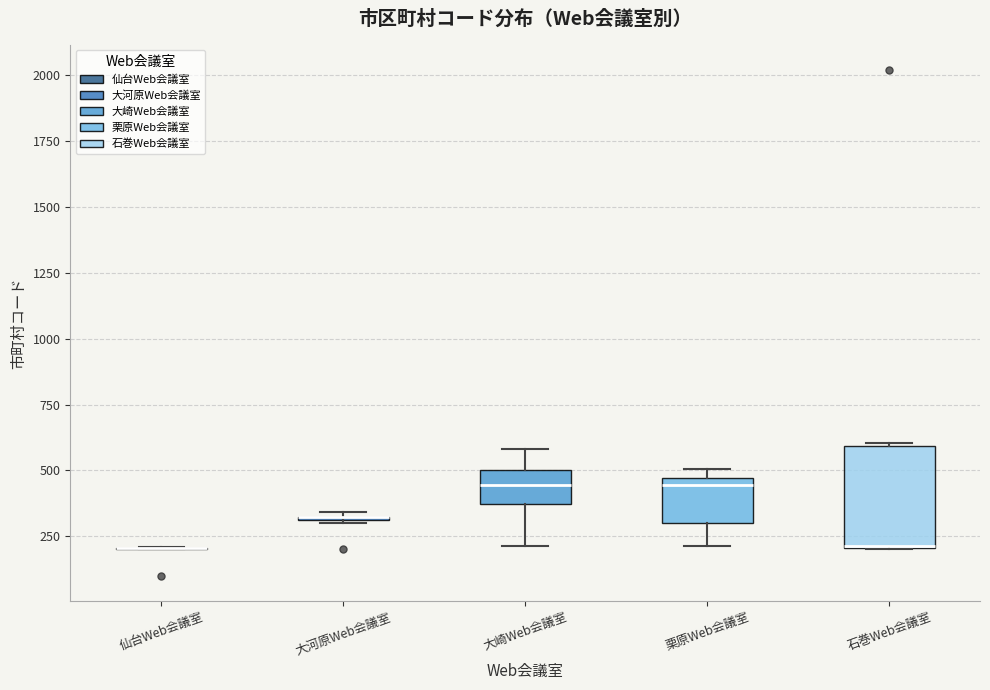

Reading left to right, read every box against the y-axis: the position of its median line, the range the box covers, and the ends of its whiskers. The values are not printed on the chart, so give them approximately, as read against the axis.

仙台Web会議室: box collapsed to a line at 200, whiskers 200 to 200
大河原Web会議室: box collapsed to a line at 300, whiskers 300 to 350
大崎Web会議室: median 450, box 350 to 500, whiskers 200 to 600
栗原Web会議室: median 450 (just below the box's upper edge), box 300 to 450, whiskers 200 to 500
石巻Web会議室: median 200, box 200 to 600, whiskers 200 to 600